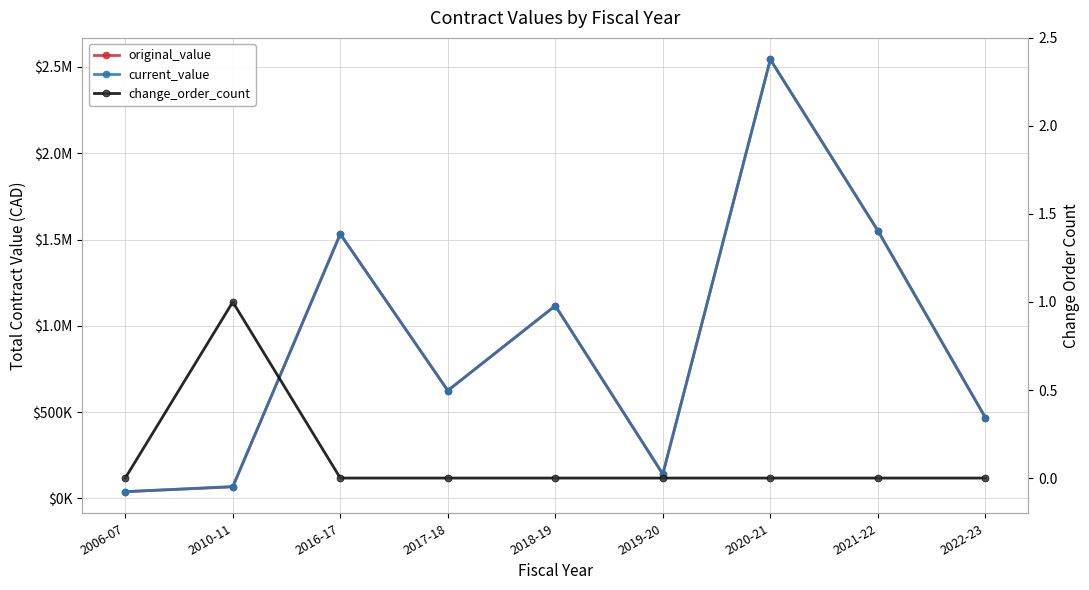

Which series has the widest spread of values?

original_value